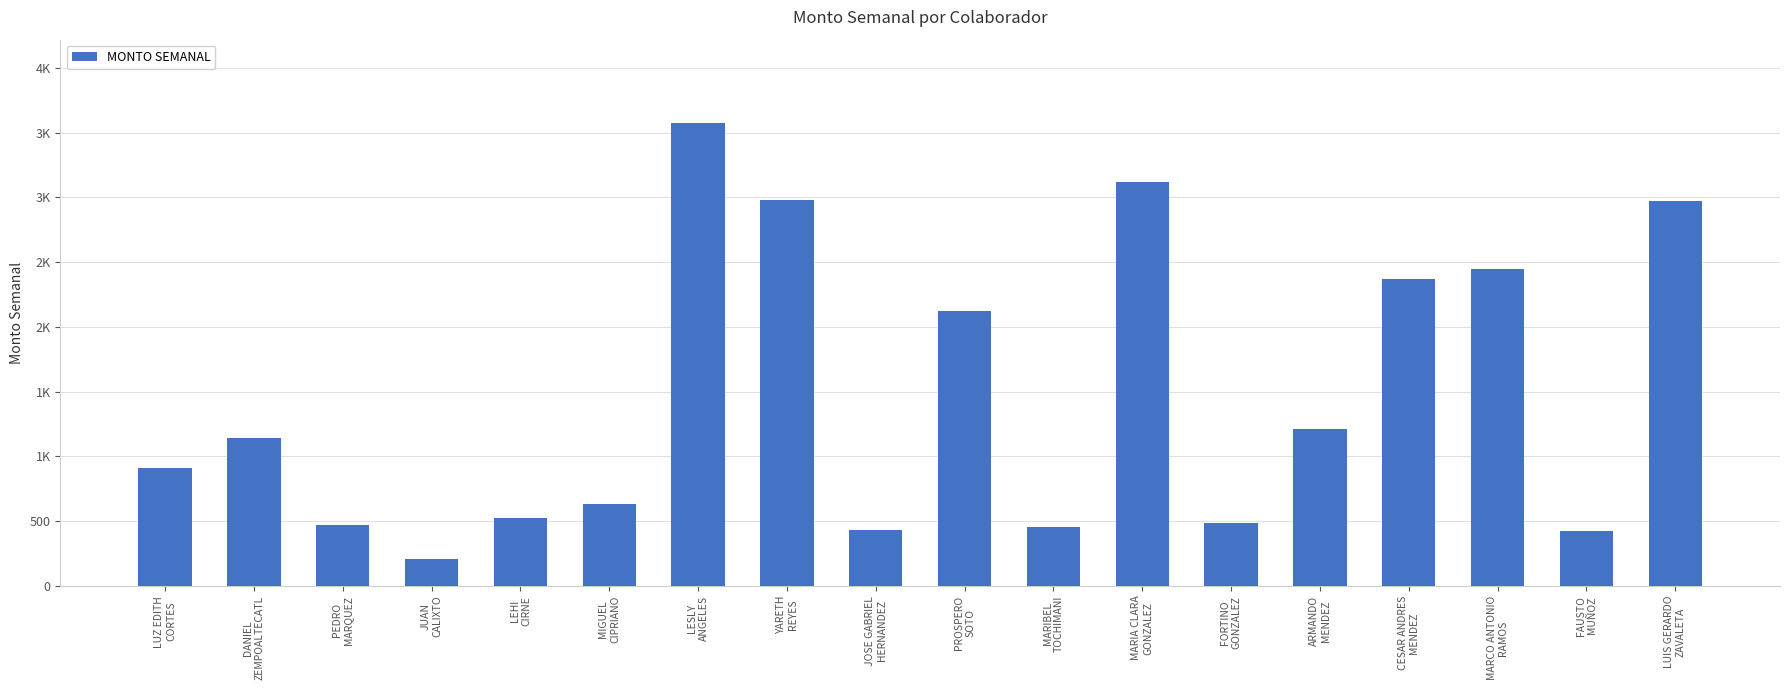

What is the average value?

1472.1